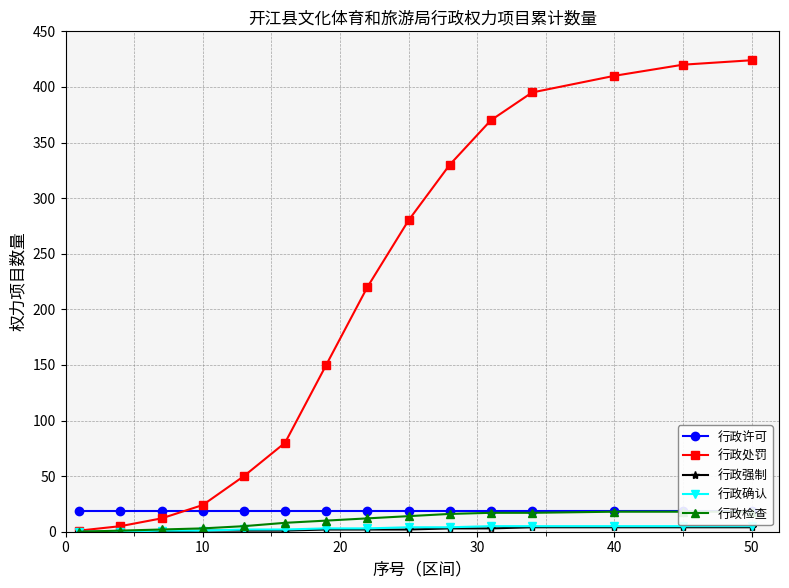

The value of 行政处罚 at 50 is 652. True or false?

False